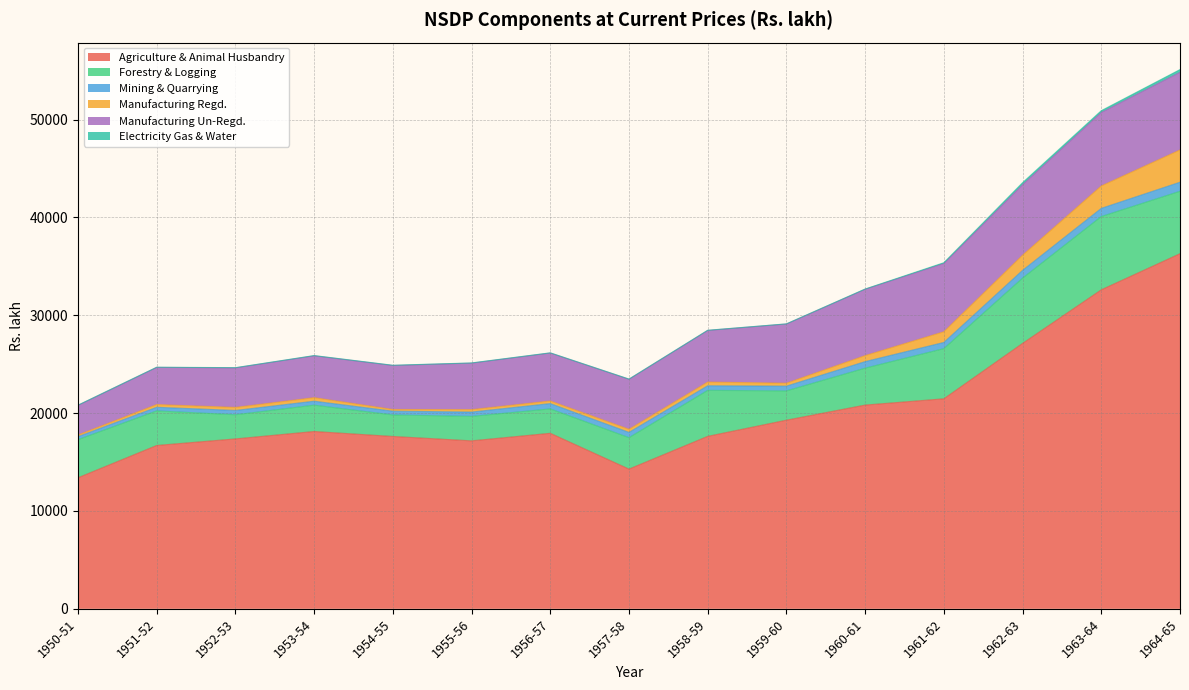

Where is the first local minimum for Agriculture & Animal Husbandry?

1955-56